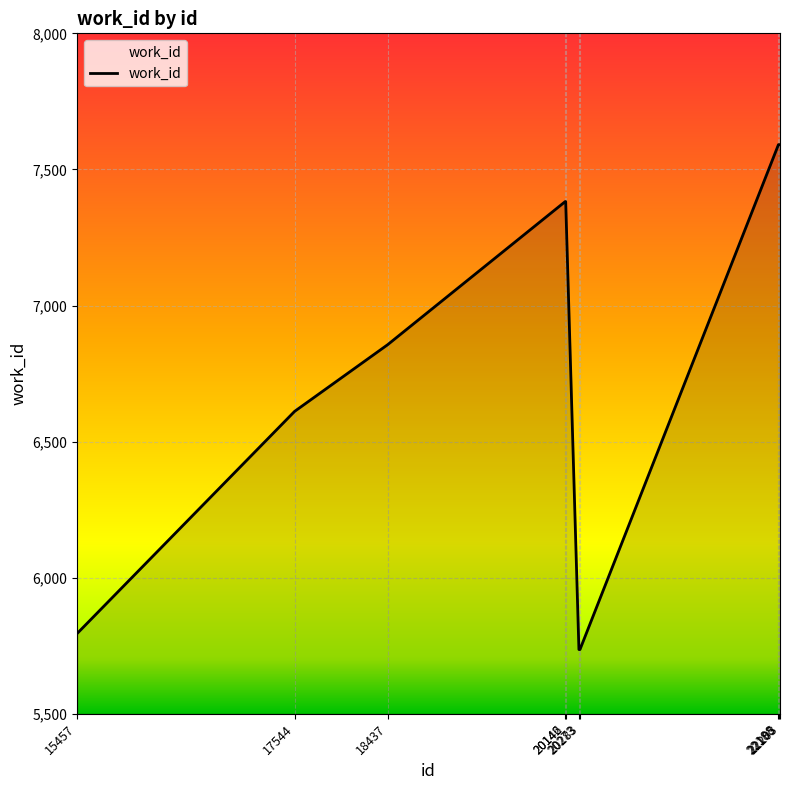

Does the chart have visible grid lines?

Yes